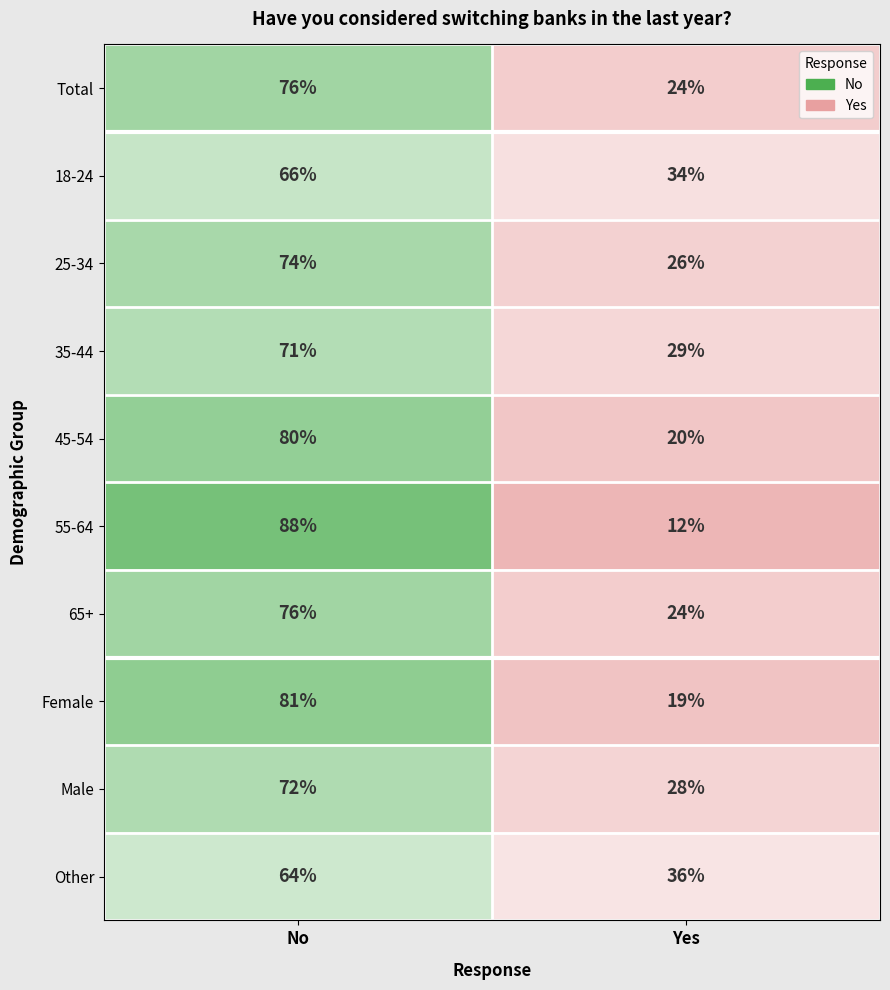

Which label corresponds to the largest value in the chart?

No